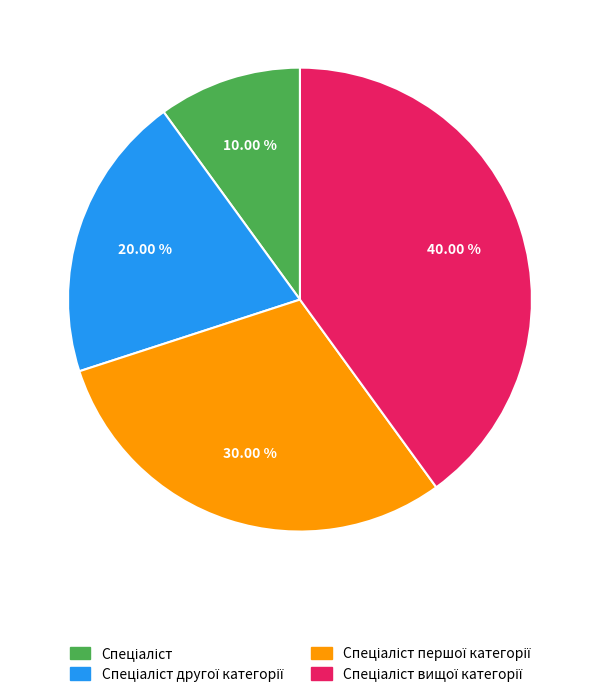

Does any single category account for the majority?

No